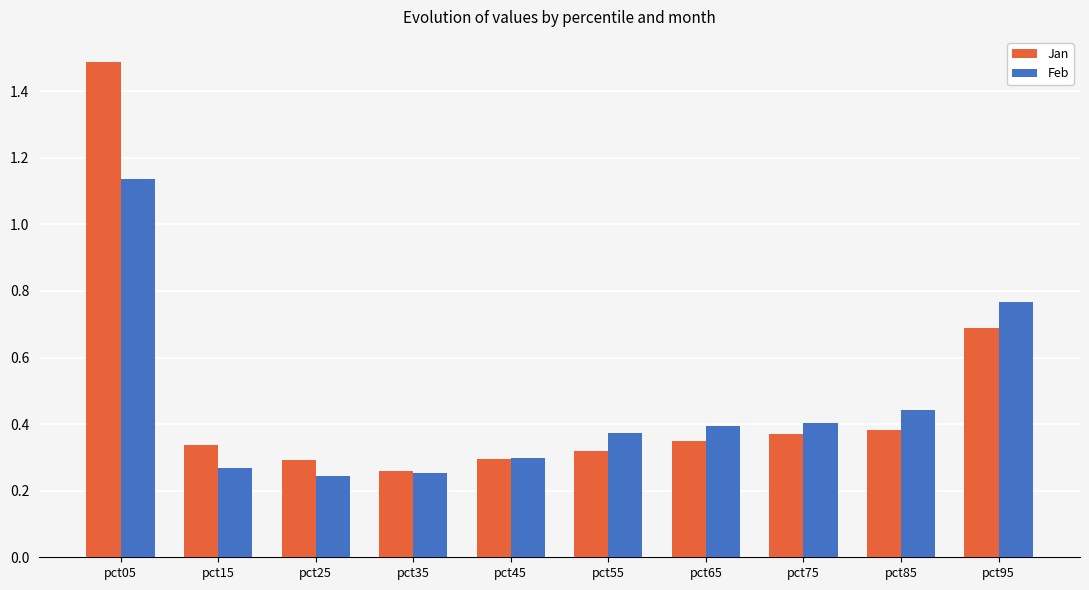

What is the difference between the maximum and minimum values in the Feb series?

0.9